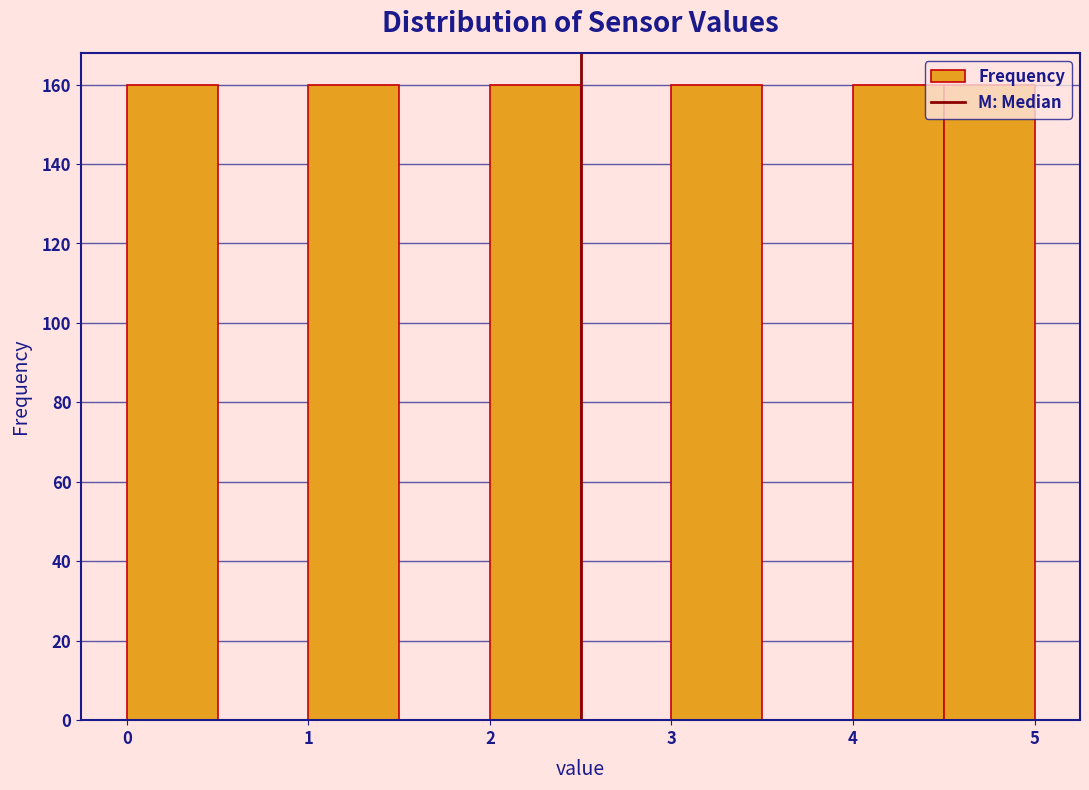

What is the height of the bar covering 2.0 to 2.5 on the x-axis? The values are not printed on the chart, so give them approximately, as read against the axis.

160